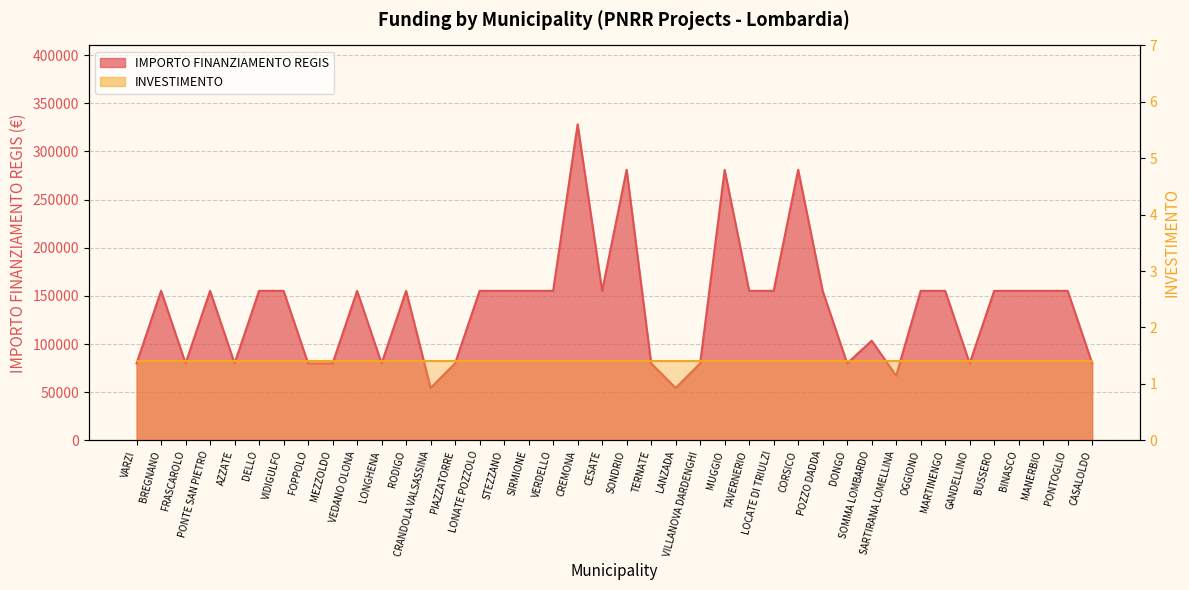

List the labels in order of value, smallest first.

CRANDOLA VALSASSINA, LANZADA, SARTIRANA LOMELLINA, VARZI, FRASCAROLO, AZZATE, FOPPOLO, MEZZOLDO, LONGHENA, PIAZZATORRE, TERNATE, VILLANOVA DARDENGHI, DONGO, GANDELLINO, CASALOLDO, SOMMA LOMBARDO, BREGNANO, PONTE SAN PIETRO, DELLO, VIDIGULFO, VEDANO OLONA, RODIGO, LONATE POZZOLO, STEZZANO, SIRMIONE, VERDELLO, CESATE, TAVERNERIO, LOCATE DI TRIULZI, POZZO DADDA, OGGIONO, MARTINENGO, BUSSERO, BINASCO, MANERBIO, PONTOGLIO, SONDRIO, MUGGIO, CORSICO, CREMONA